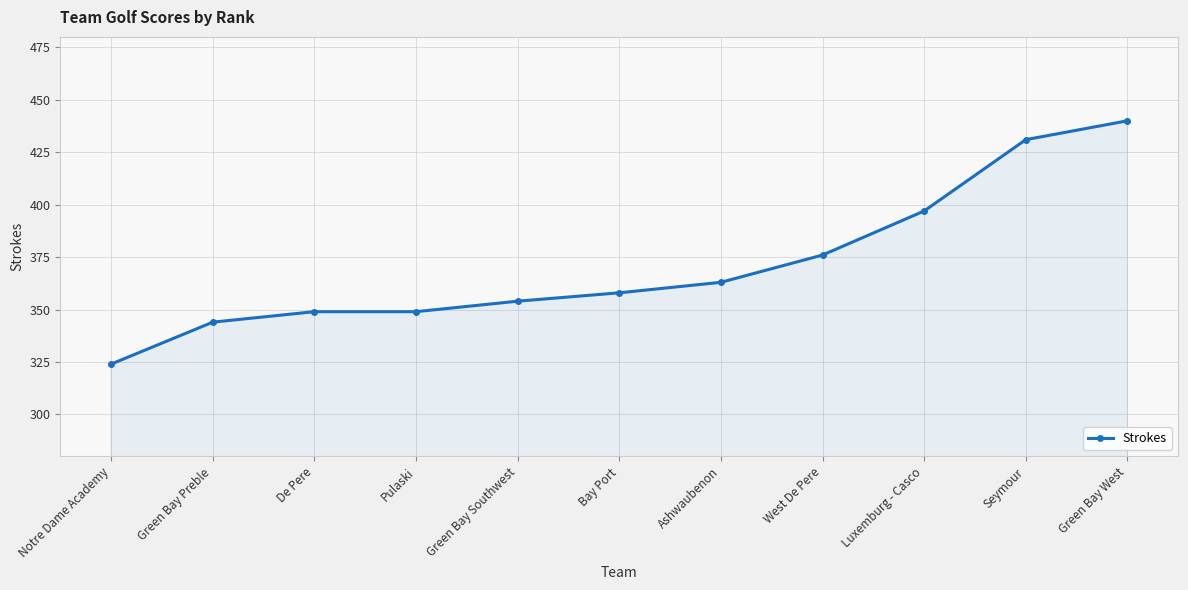

What is the difference between the second highest and second lowest values?

87